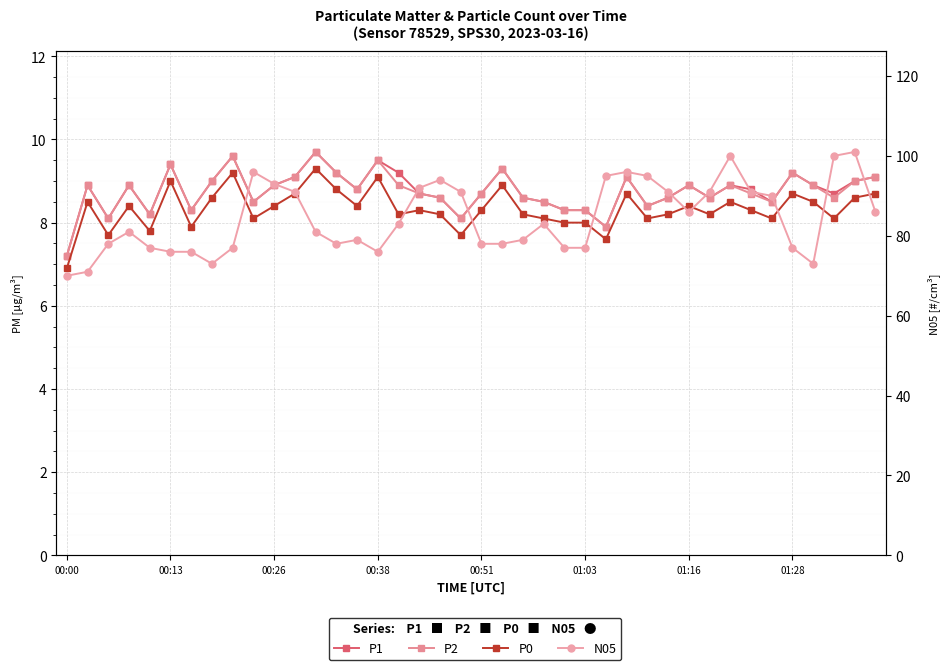

True or false: P0 has more than 0 points higher than both neighbors.

True